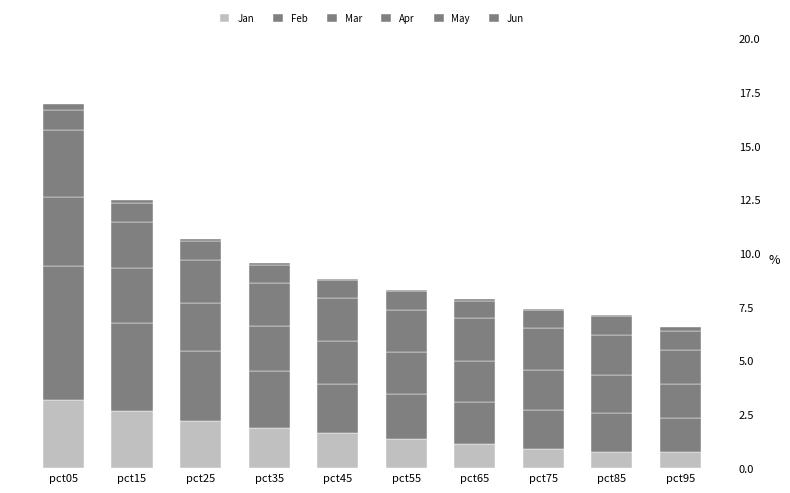

True or false: Mar has a value of 0.4 at pct75.

False